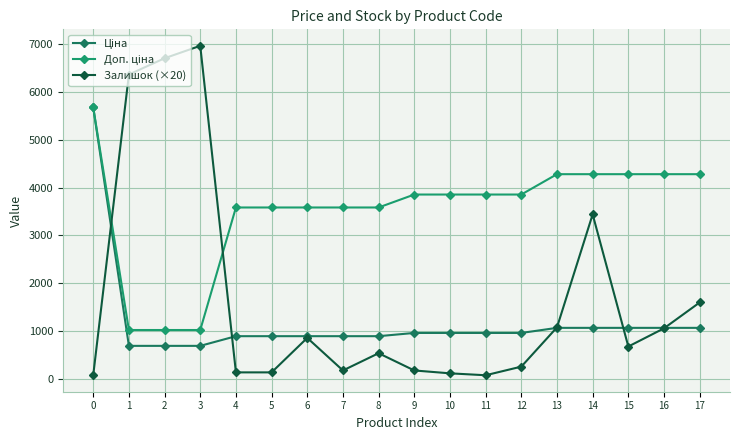

Does the chart have visible grid lines?

Yes